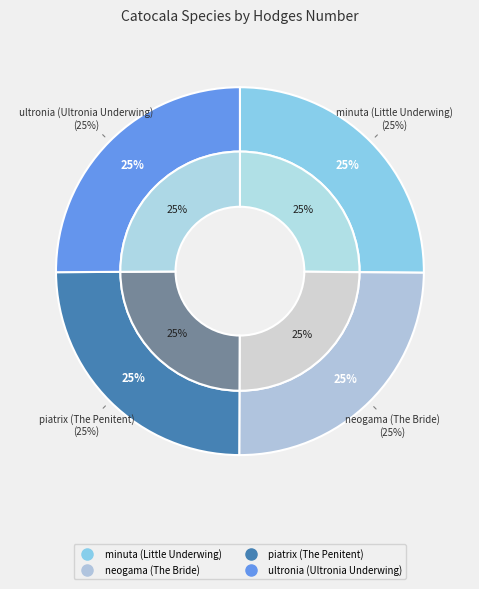

What percentage do minuta (Little Underwing) and ultronia (Ultronia Underwing) together represent?

50.2%